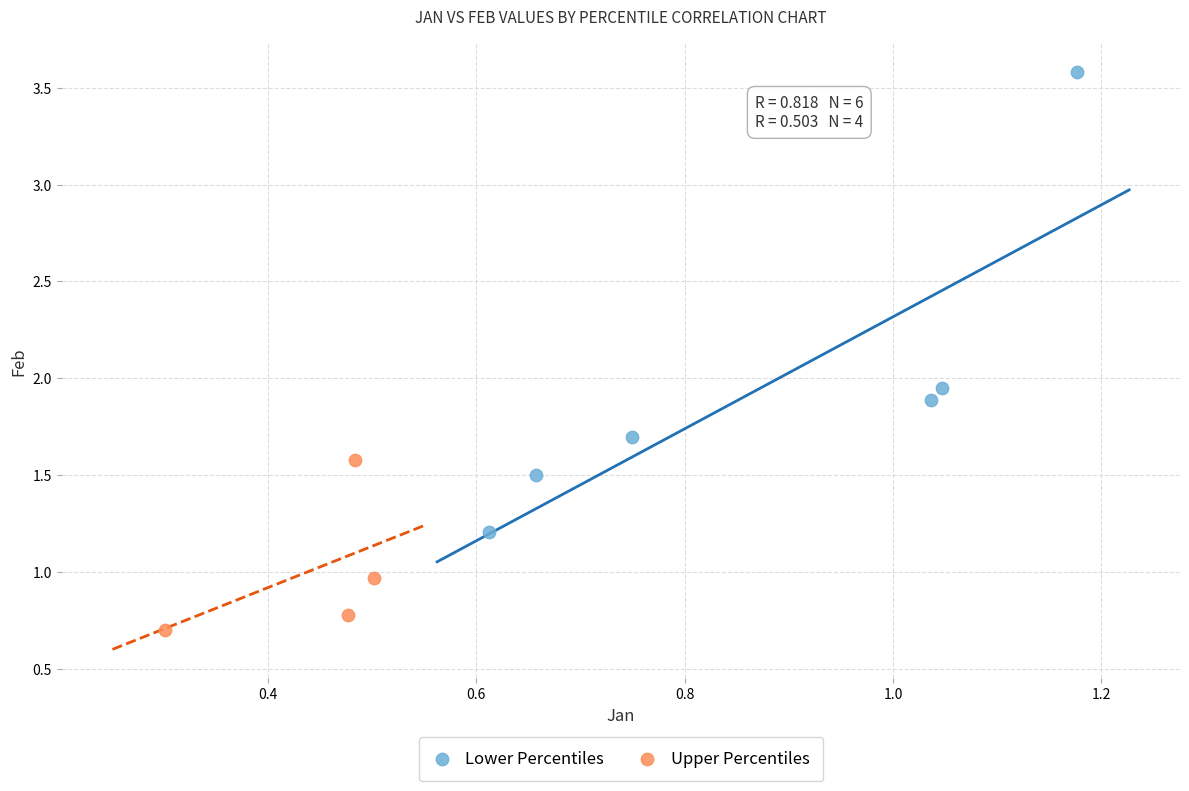

Which series has the largest Y range (max minus min)?

Lower Percentiles